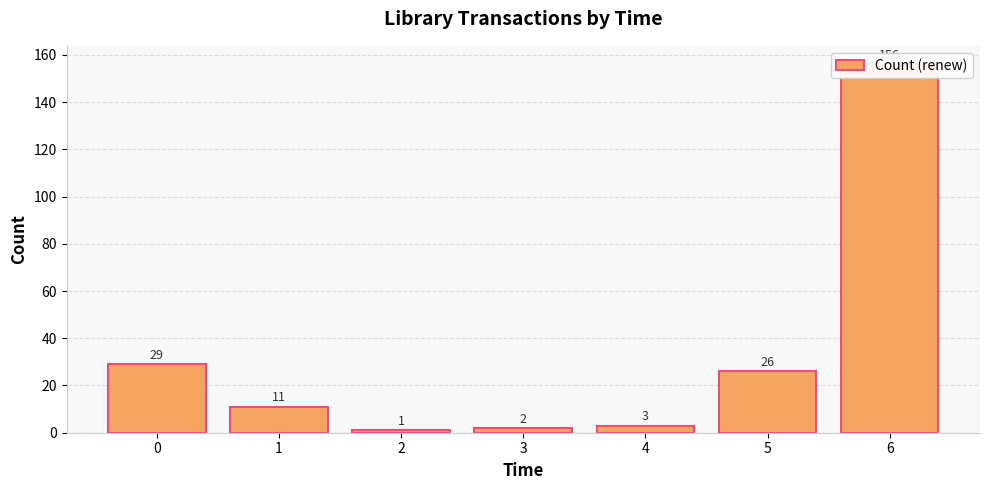

List the labels in order of value, largest first.

6, 0, 5, 1, 4, 3, 2